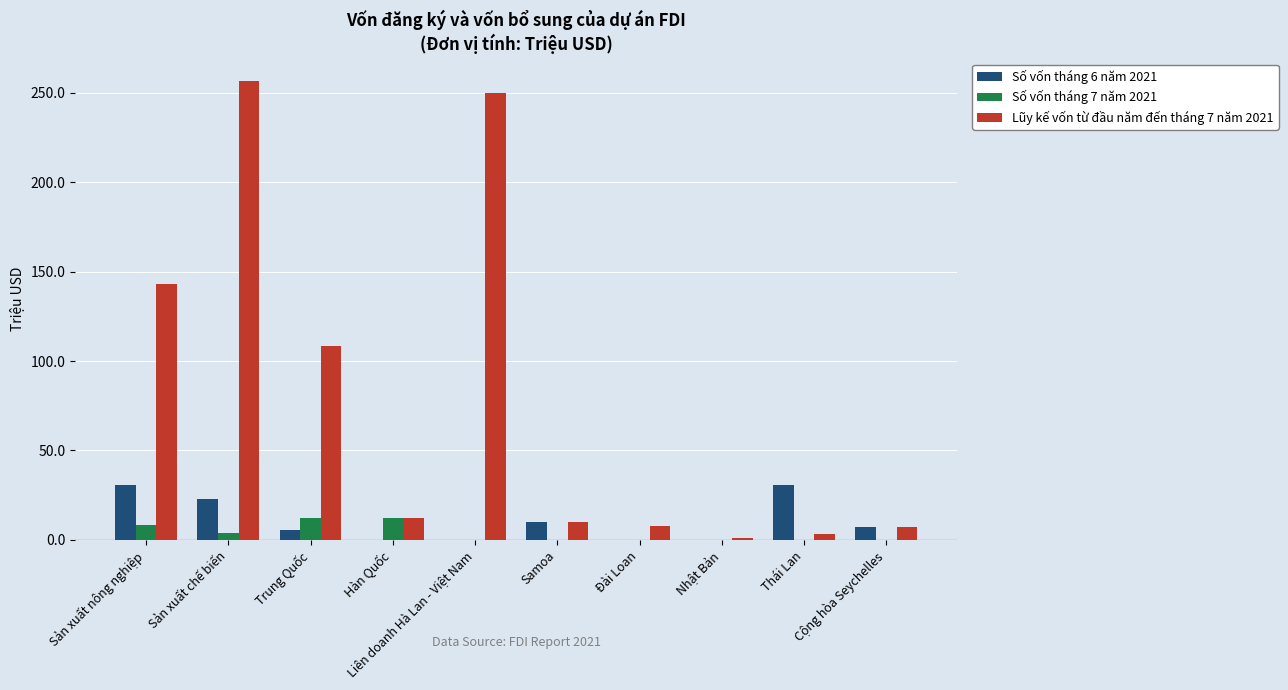

Which series changed the most between Sản xuất nông nghiệp and Cộng hòa Seychelles?

Lũy kế vốn từ đầu năm đến tháng 7 năm 2021